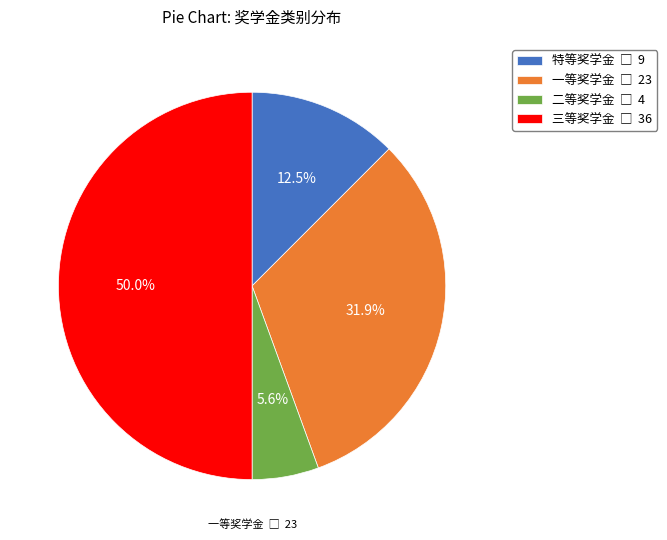

How many slices are in this pie chart?

4